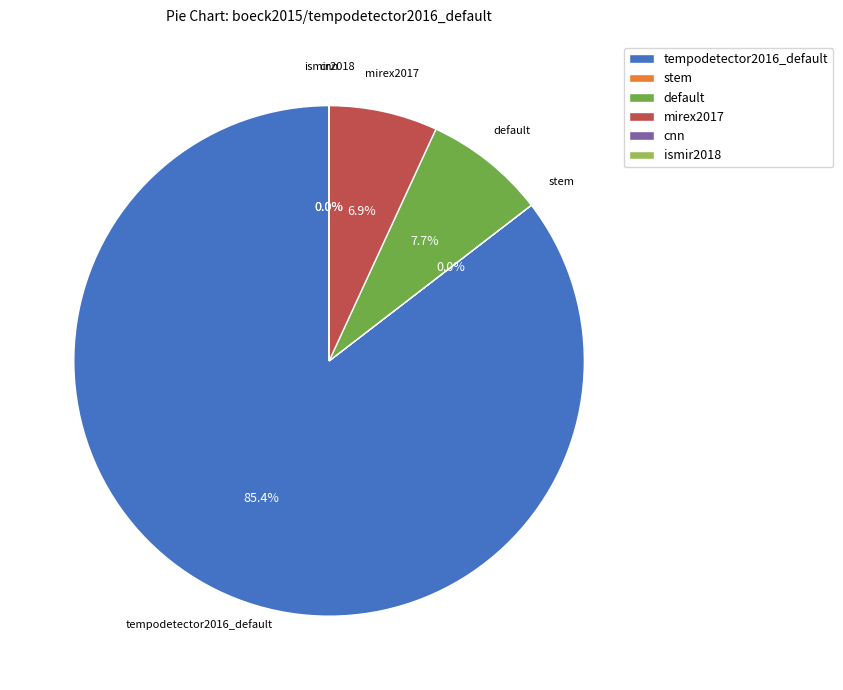

Count the number of slices in the pie.

6